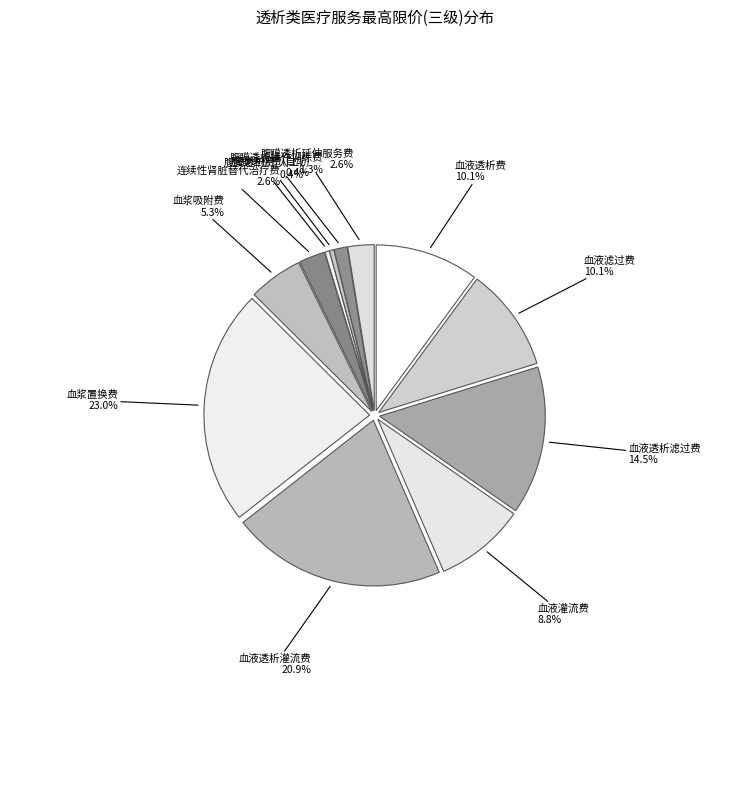

What is the total percentage of 连续性肾脏替代治疗费 and 血液滤过费?

12.7%